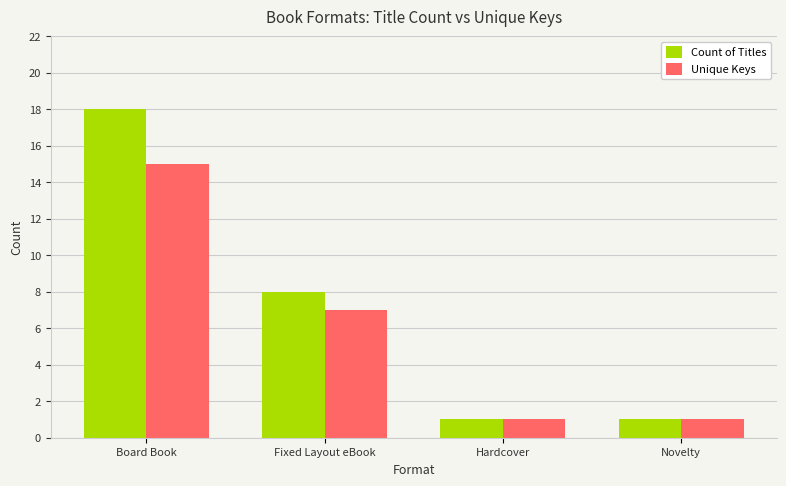

At Fixed Layout eBook, list the series in order from smallest to largest.

Unique Keys, Count of Titles